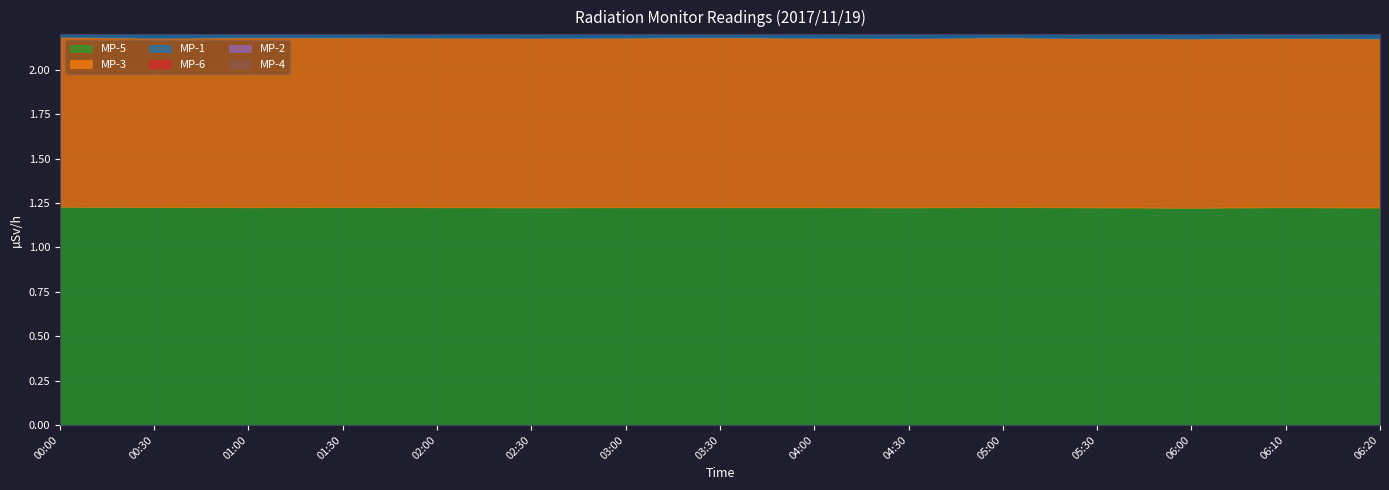

Where is MP-6 nearest to the value 0?

06:10